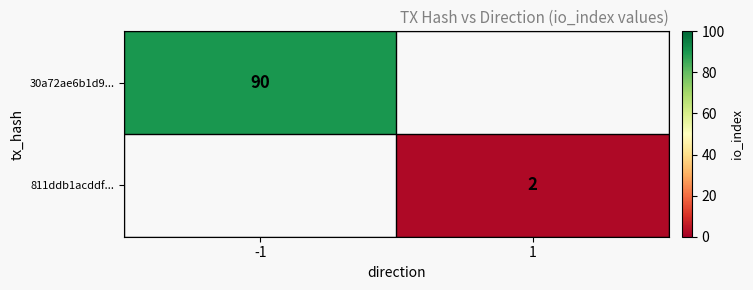

The 30a72ae6b1d9... series shows 160 at -1. True or false?

False